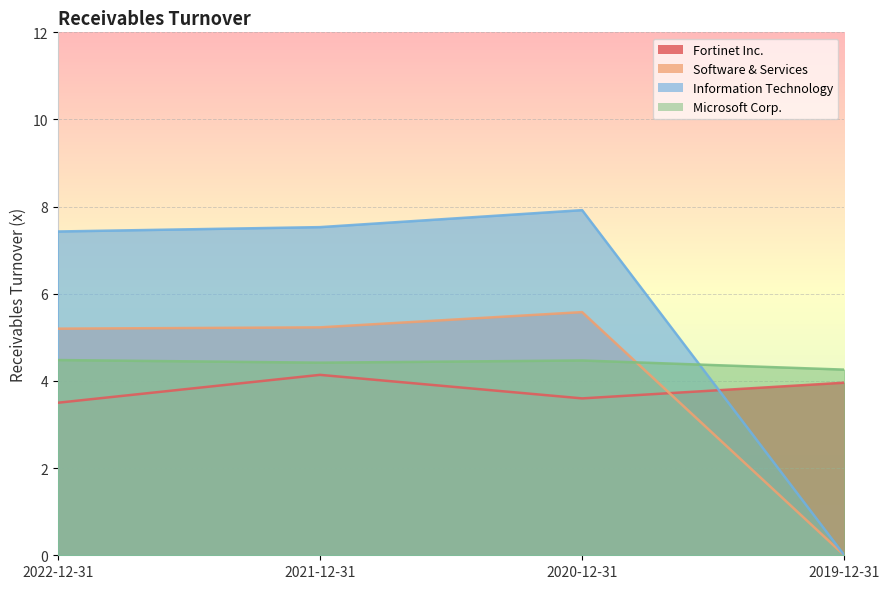

Does the chart display data point markers on the line(s)?

No